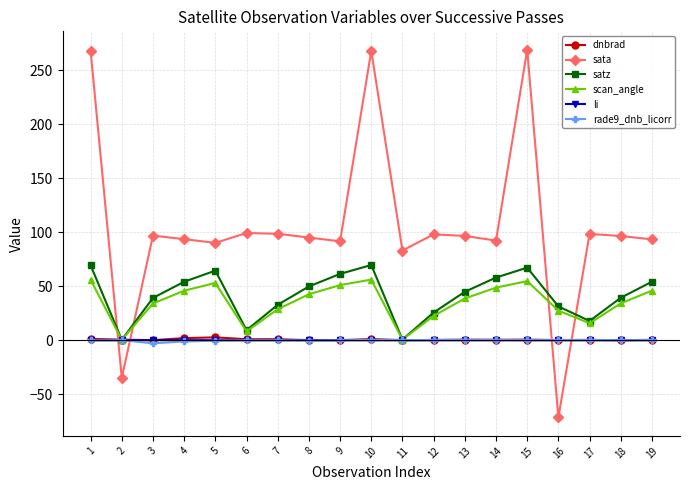

Is the value of scan_angle at 18 greater than the value of rade9_dnb_licorr at 6?

Yes